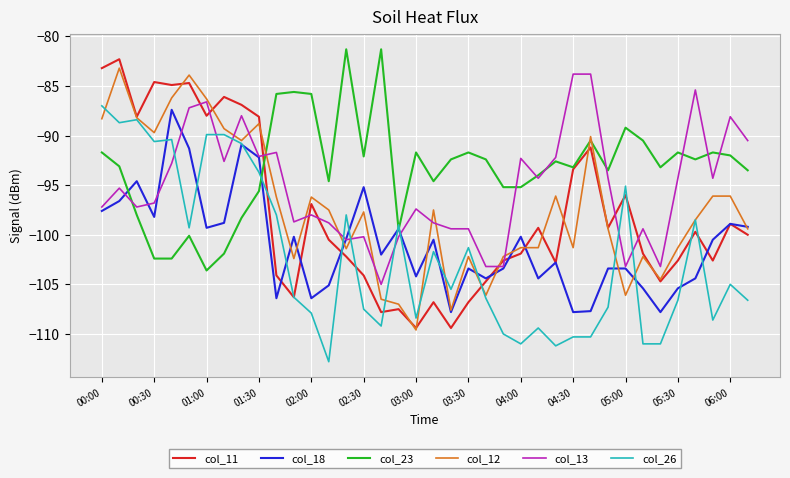

How many lines are shown in the chart?

6